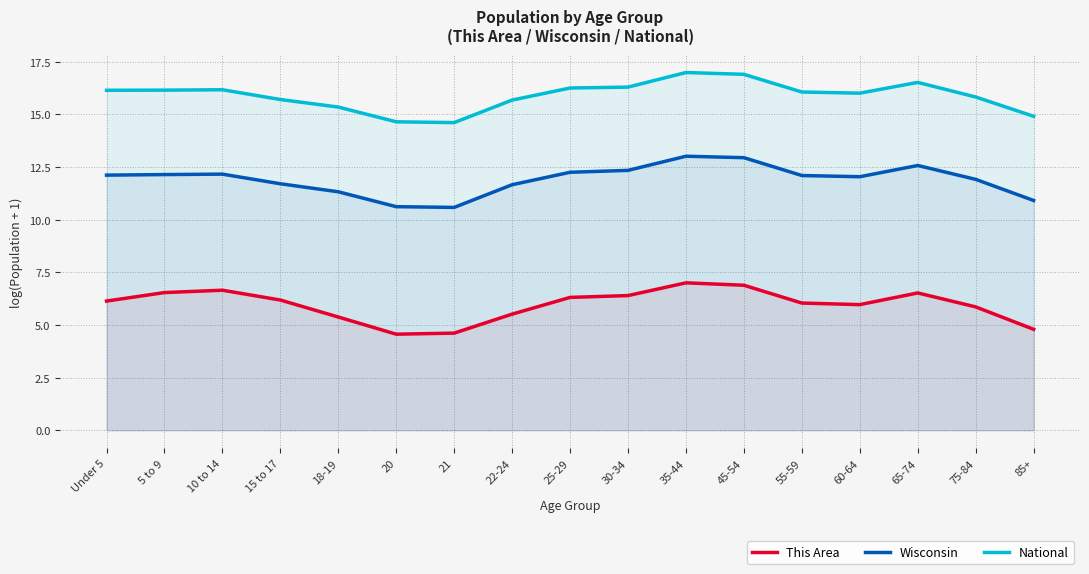

In This Area, how many points are lower than both neighbors (excluding endpoints)?

2